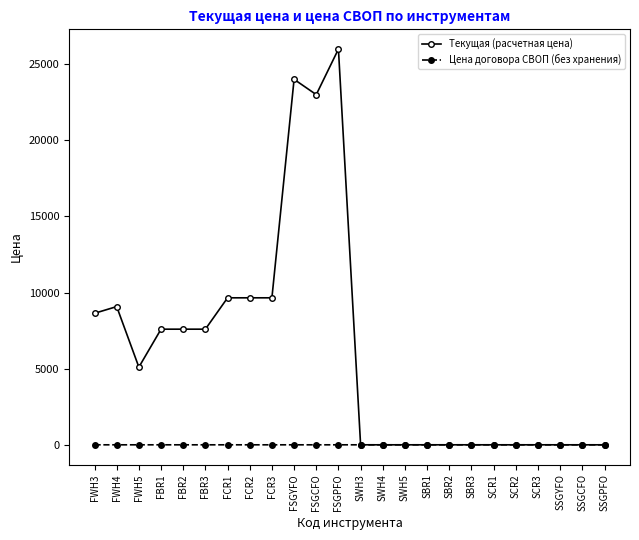

What is the label of the 24th point from the right?

FWH3